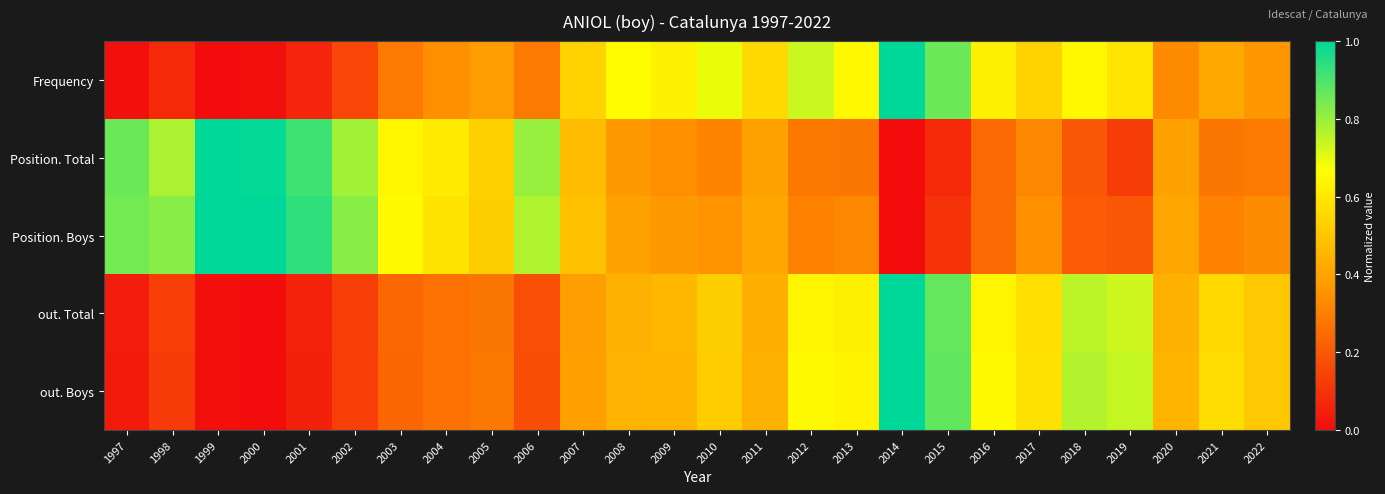

Between 2004 and 2007, which is larger?

2007